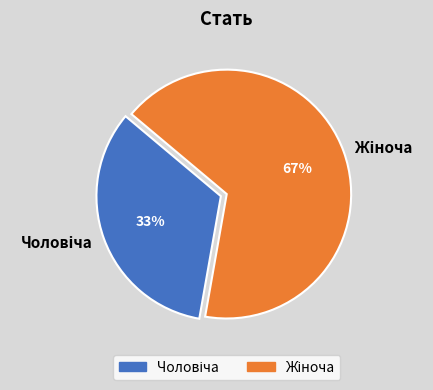

Is there a majority slice in this chart?

Yes